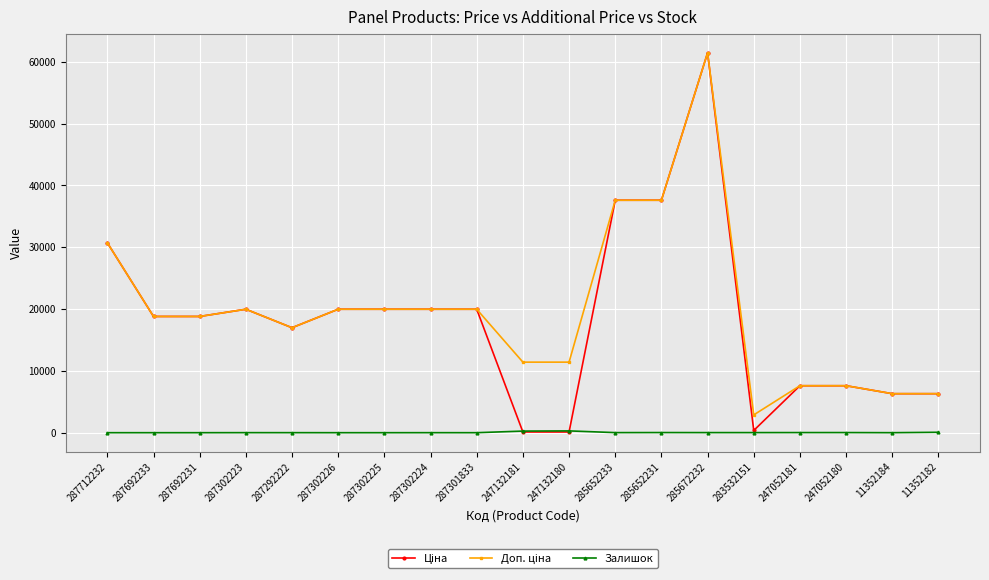

True or false: Залишок has more than 2 interior local peaks.

True